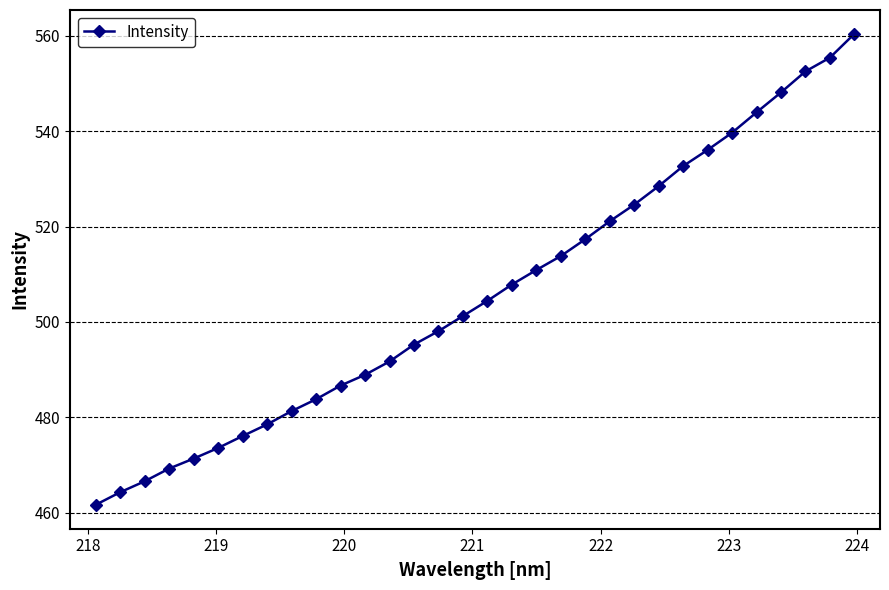

What is the greatest value displayed?

560.4